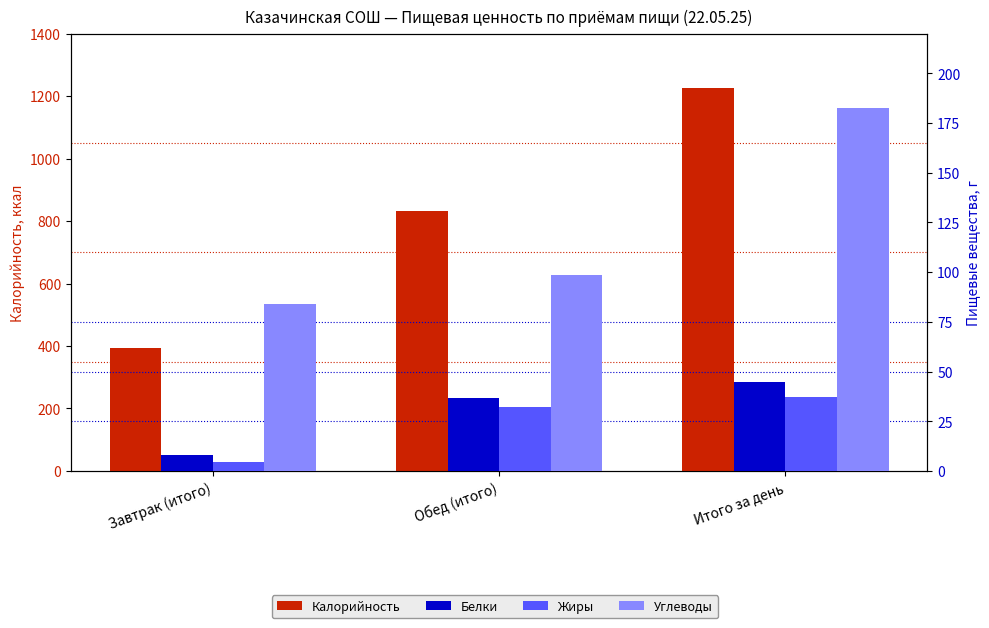

What is the difference between the highest and lowest values at Обед (итого)?

801.1